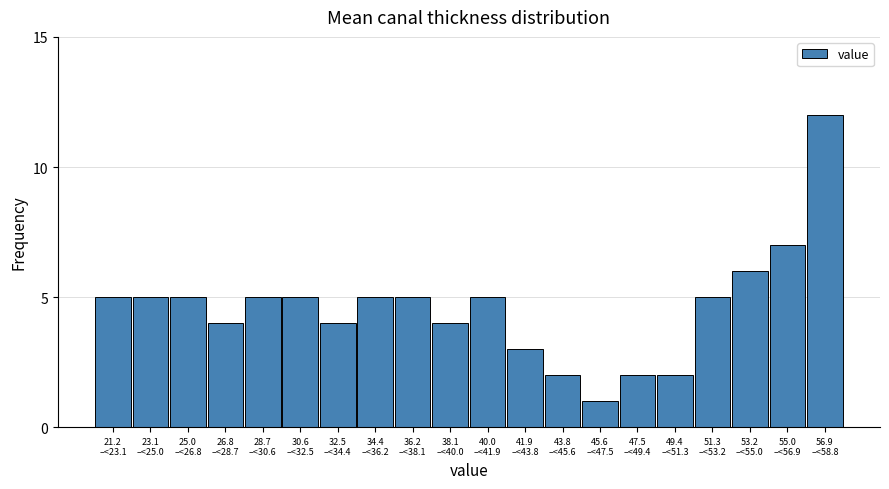

Reading right to left, extract all data points from this chart.

12	7	6	5	2	2	1	2	3	5	4	5	5	4	5	5	4	5	5	5